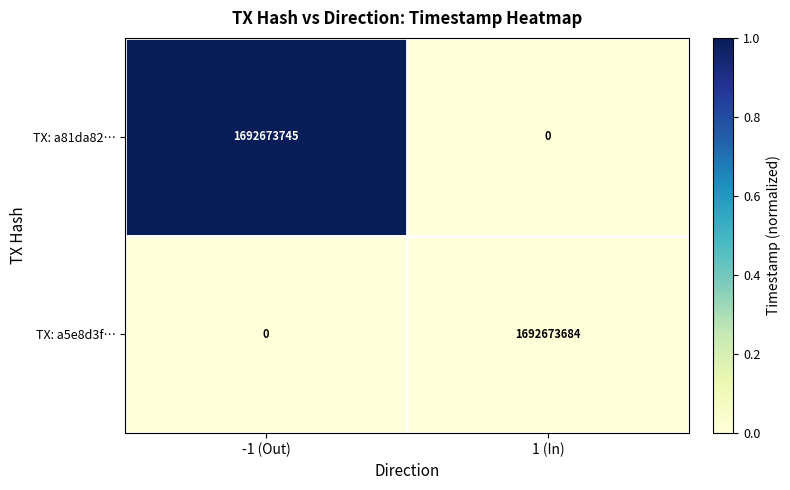

Which series has the widest spread of values?

TX: a81da82…